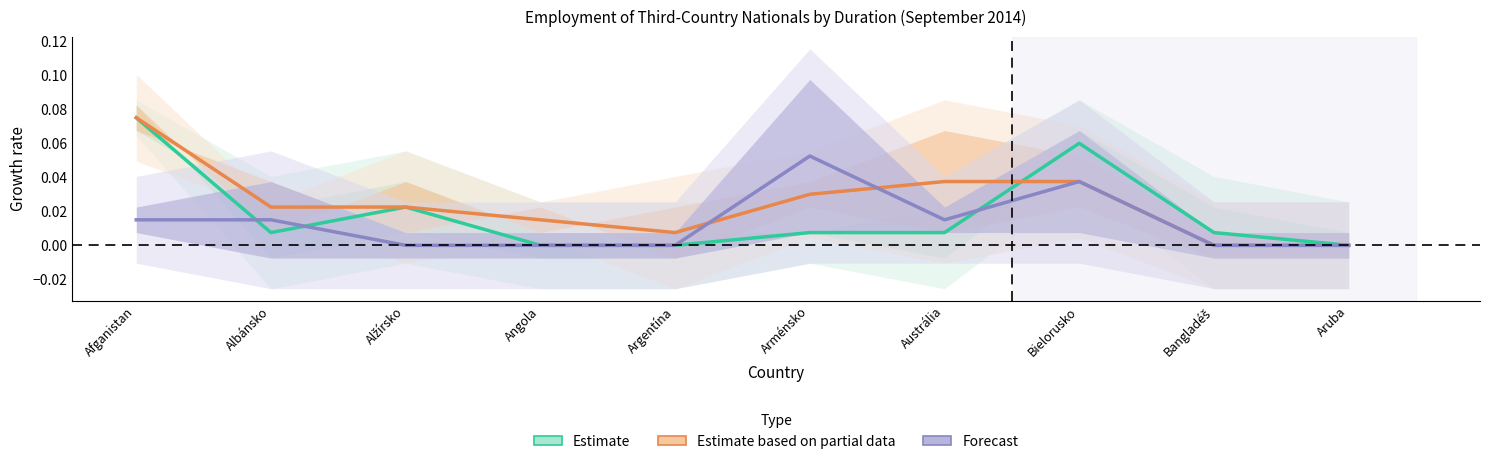

Does the chart have visible grid lines?

No